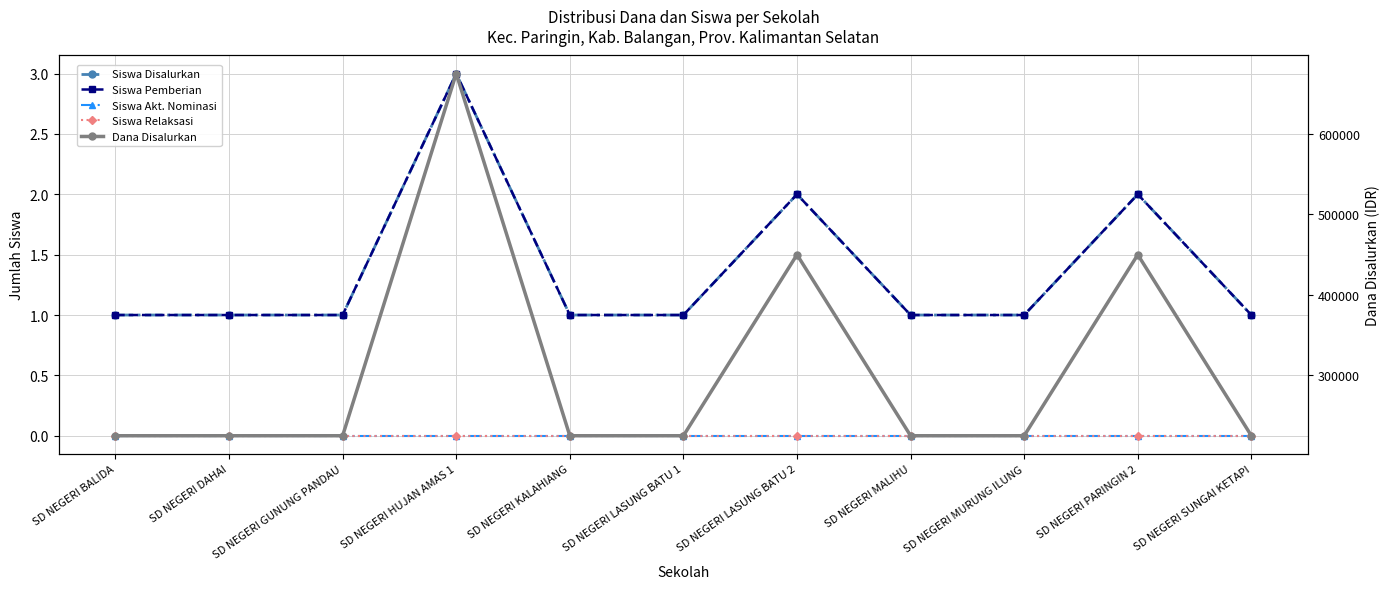

Is the value of Siswa Akt. Nominasi at SD NEGERI GUNUNG PANDAU greater than the value of Siswa Relaksasi at SD NEGERI BALIDA?

No